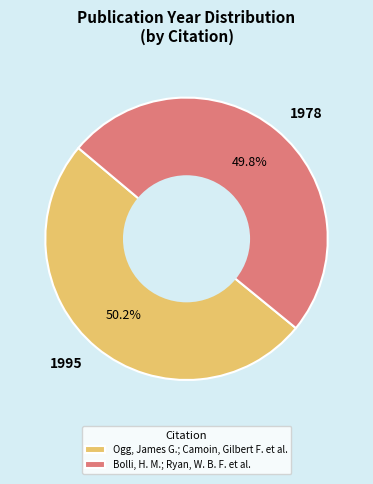

What percentage is NOT represented by Ogg, James G.; Camoin, Gilbert F. et al.?

49.8%